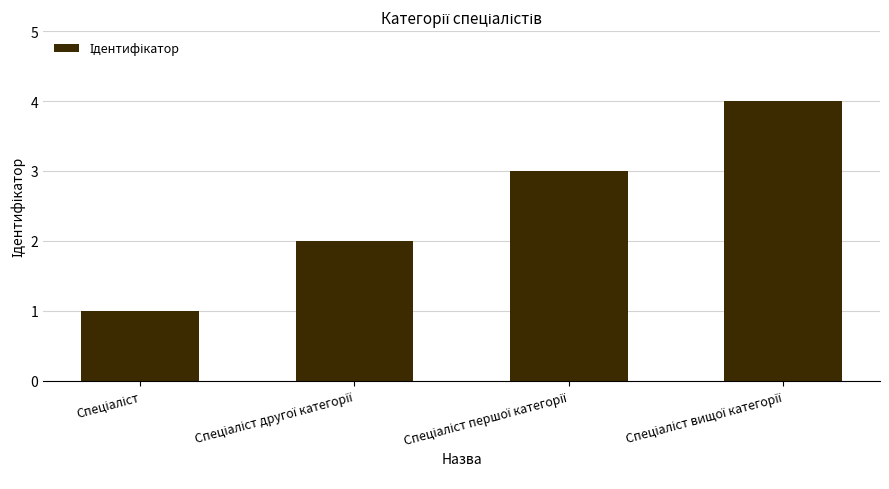

What is the maximum value shown in the chart?

4